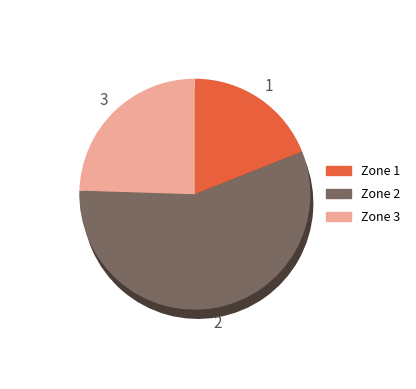

To the nearest percent, what is the average slice percentage?

33%